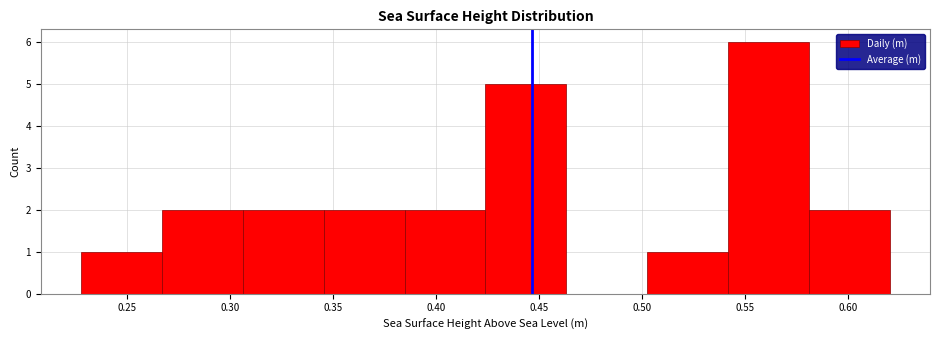

Reading left to right, transcribe this chart: for each bar, give the range it covers on the x-axis and its height. Neither the bar edges nor the heights are printed on the chart, so give them approximately, as read against the axes.

0.230 to 0.265: 1
0.265 to 0.305: 2
0.305 to 0.345: 2
0.345 to 0.385: 2
0.385 to 0.425: 2
0.425 to 0.465: 5
0.465 to 0.500: 0
0.500 to 0.540: 1
0.540 to 0.580: 6
0.580 to 0.620: 2